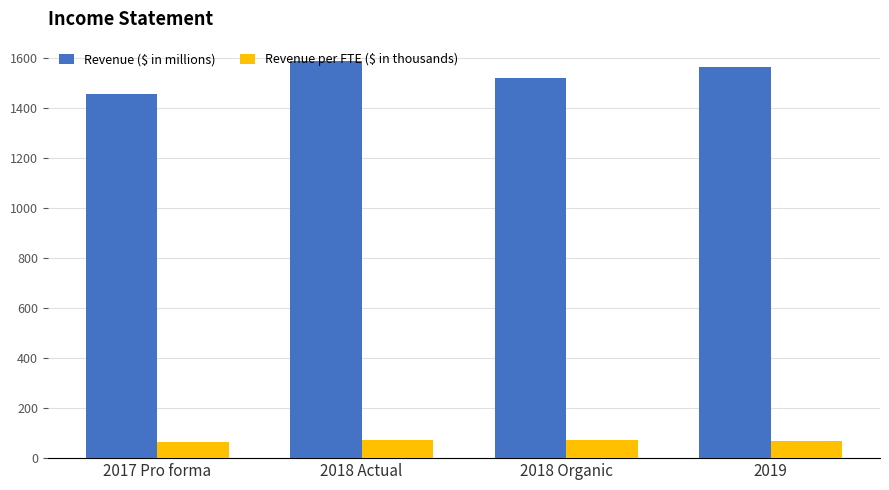

The value of Revenue per FTE ($ in thousands) at 2017 Pro forma is 66.0. True or false?

True